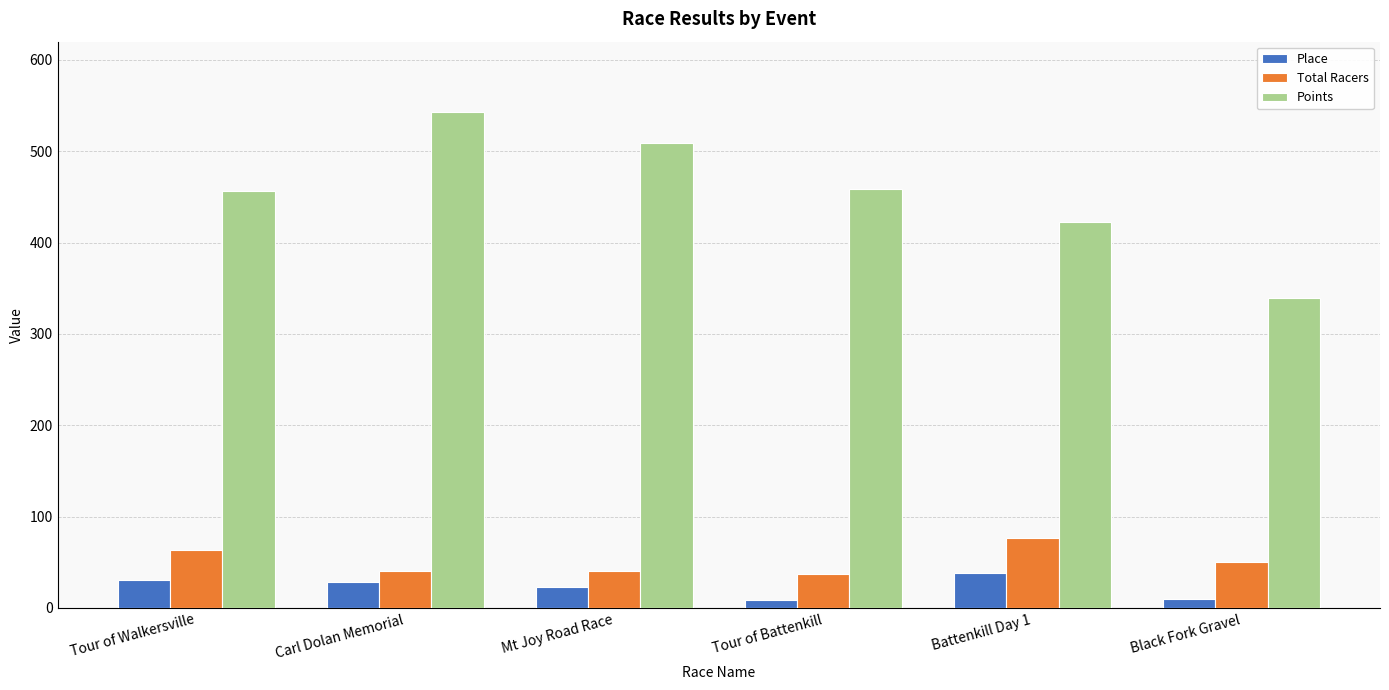

True or false: Place has a value of 10.0 at Black Fork Gravel.

True